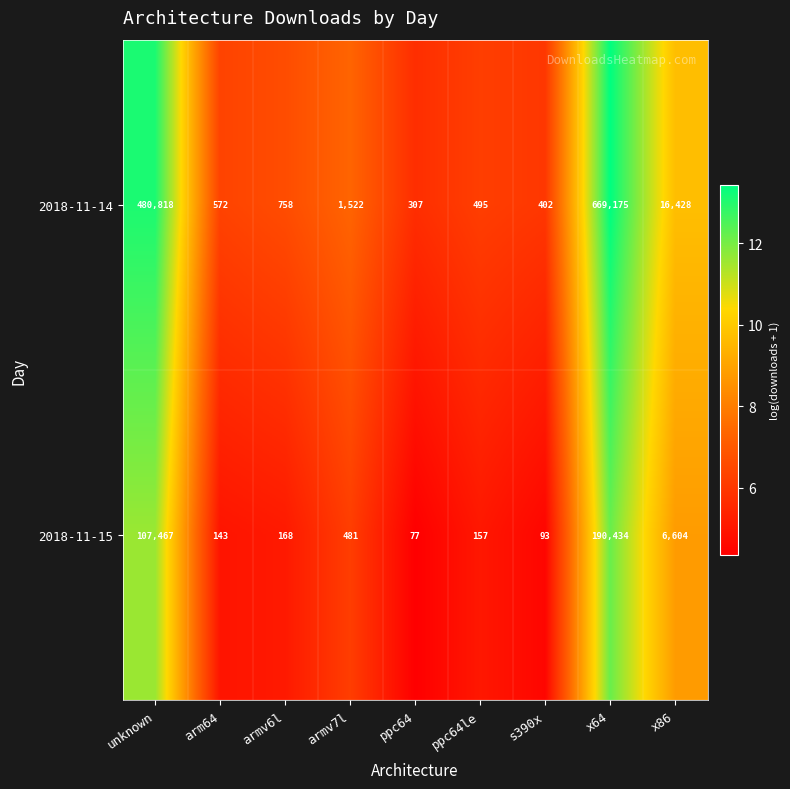

What is the average value of the 2018-11-15 series?

33958